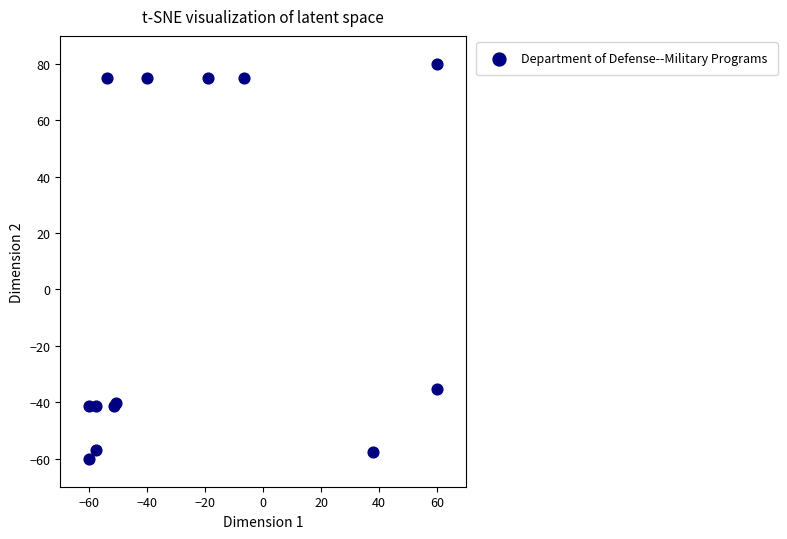

What Y value in the scatter plot is closest to 10?

-35.4